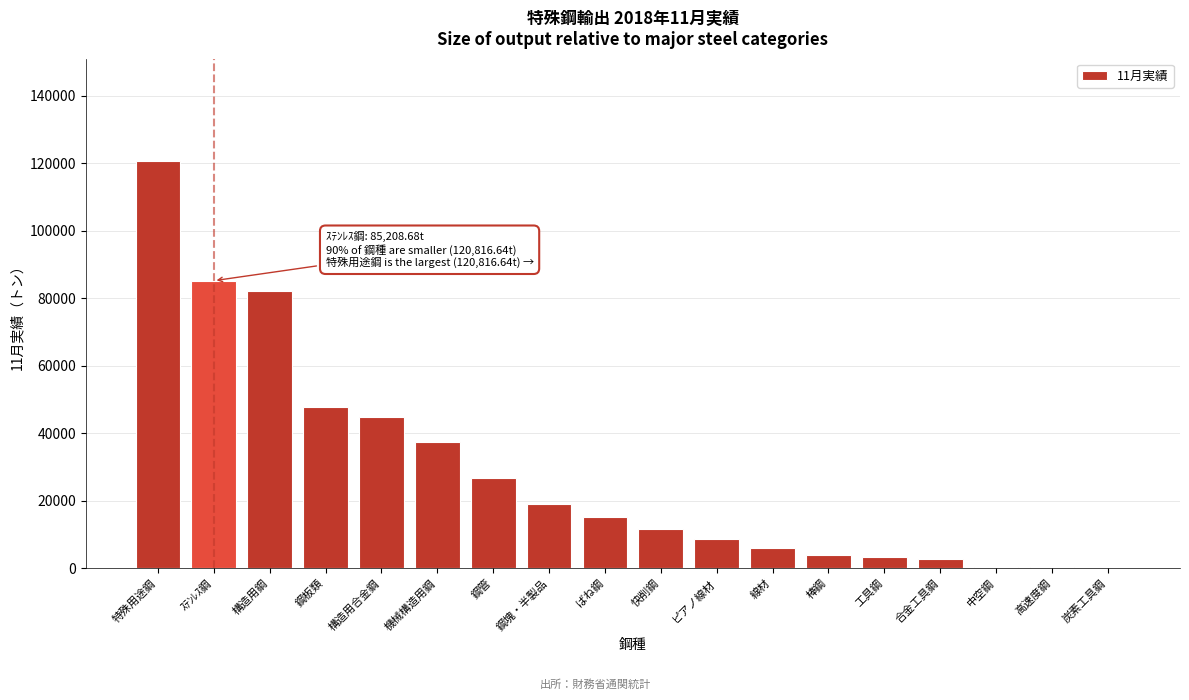

What is the ratio of the value at 機械構造用鋼 to the value at 線材?

6.2